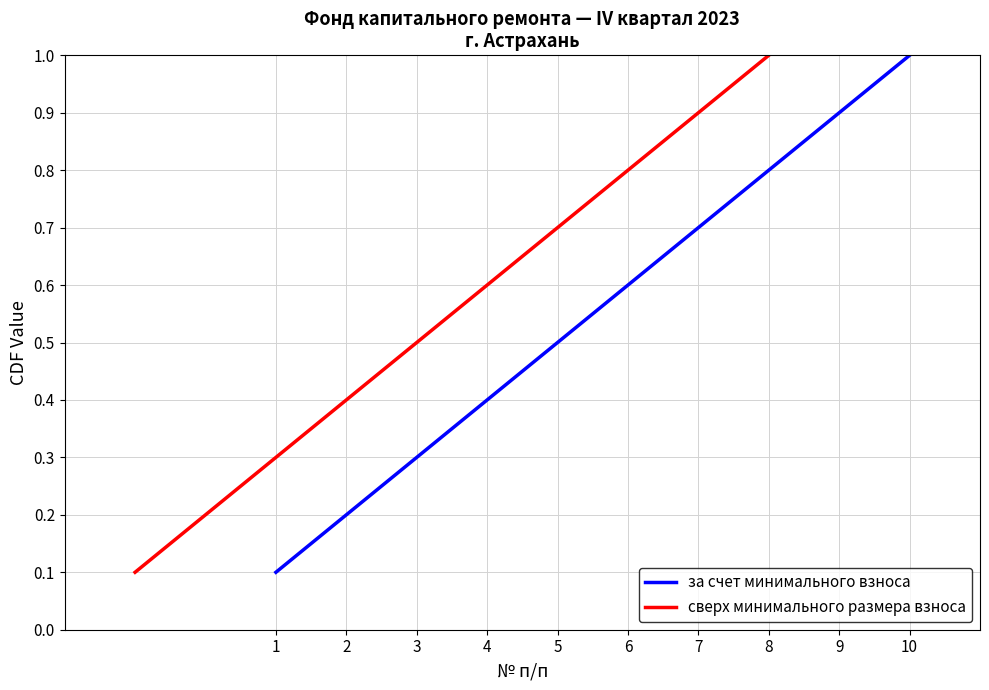

Reading right to left, list all the values displayed in this chart.

за счет минимального взноса: 1.0	0.9	0.8	0.7	0.6	0.5	0.4	0.3	0.2	0.1
сверх минимального размера взноса: 1.0	0.9	0.8	0.7	0.6	0.5	0.4	0.3	0.2	0.1